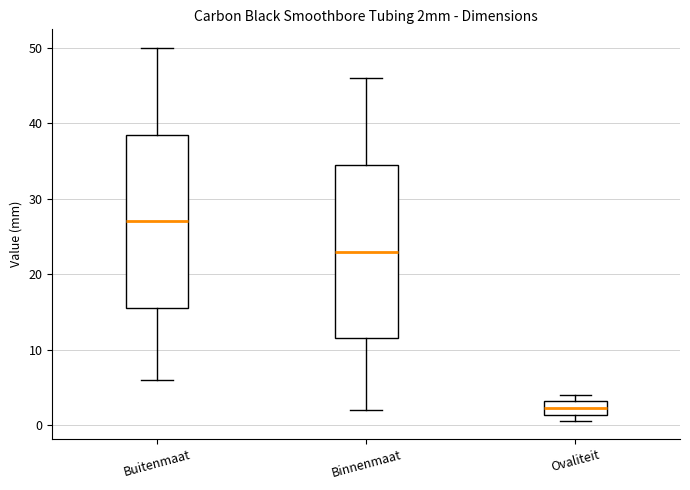

Reading left to right, read every box against the y-axis: the position of its median line, the range the box covers, and the ends of its whiskers. The values are not printed on the chart, so give them approximately, as read against the axis.

Buitenmaat: median 27, box 16 to 39, whiskers 6 to 50
Binnenmaat: median 23, box 12 to 35, whiskers 2 to 46
Ovaliteit: median 2, box 1 to 3, whiskers 1 (just below the box's lower edge) to 4